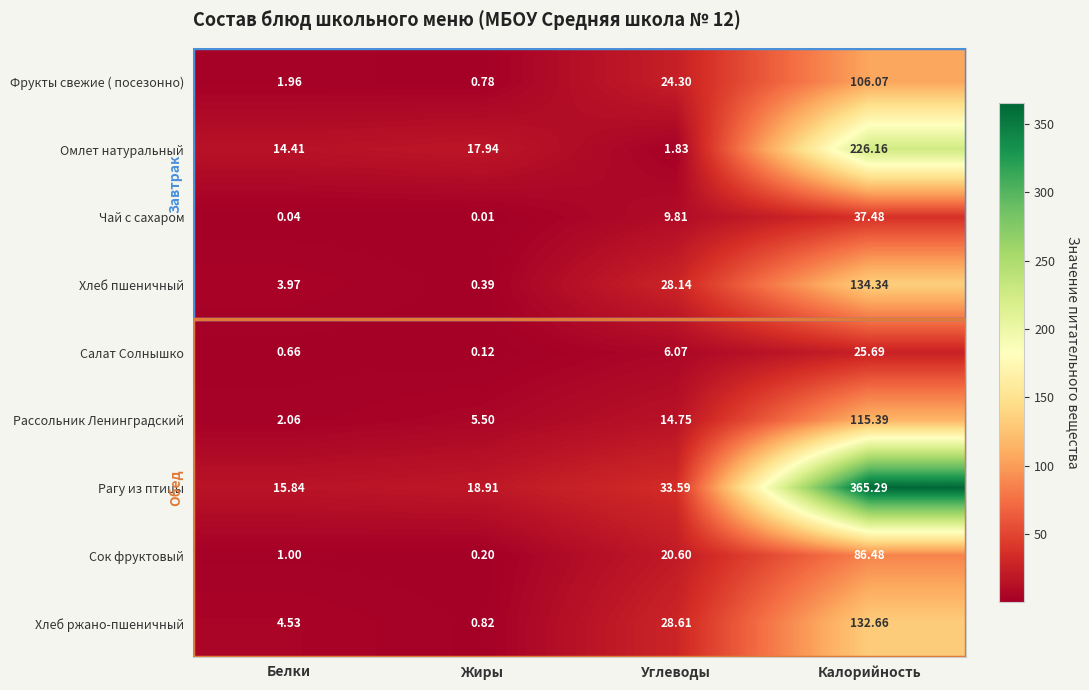

At which label does Салат Солнышко reach its minimum?

Жиры